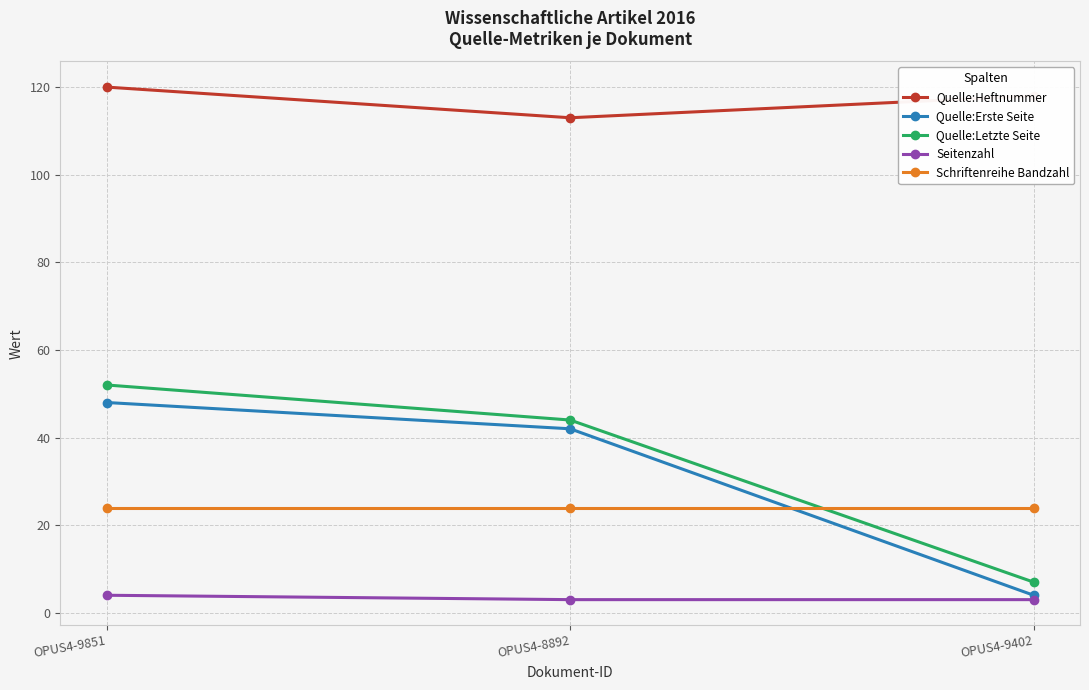

List the series in order of their peak value, highest first.

Quelle:Heftnummer, Quelle:Letzte Seite, Quelle:Erste Seite, Schriftenreihe Bandzahl, Seitenzahl